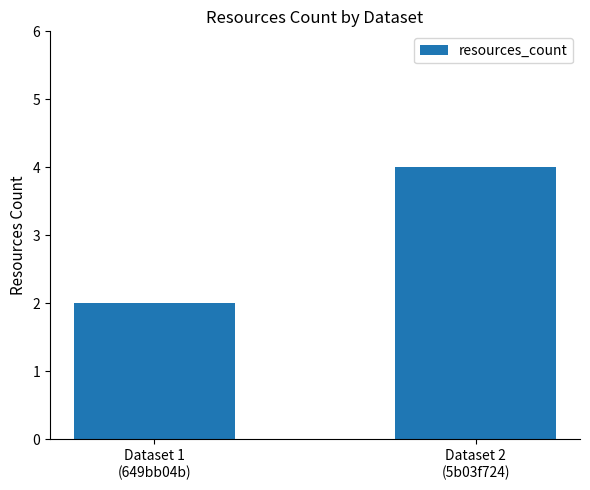

List the labels in order of value, largest first.

Dataset 2
(5b03f724), Dataset 1
(649bb04b)